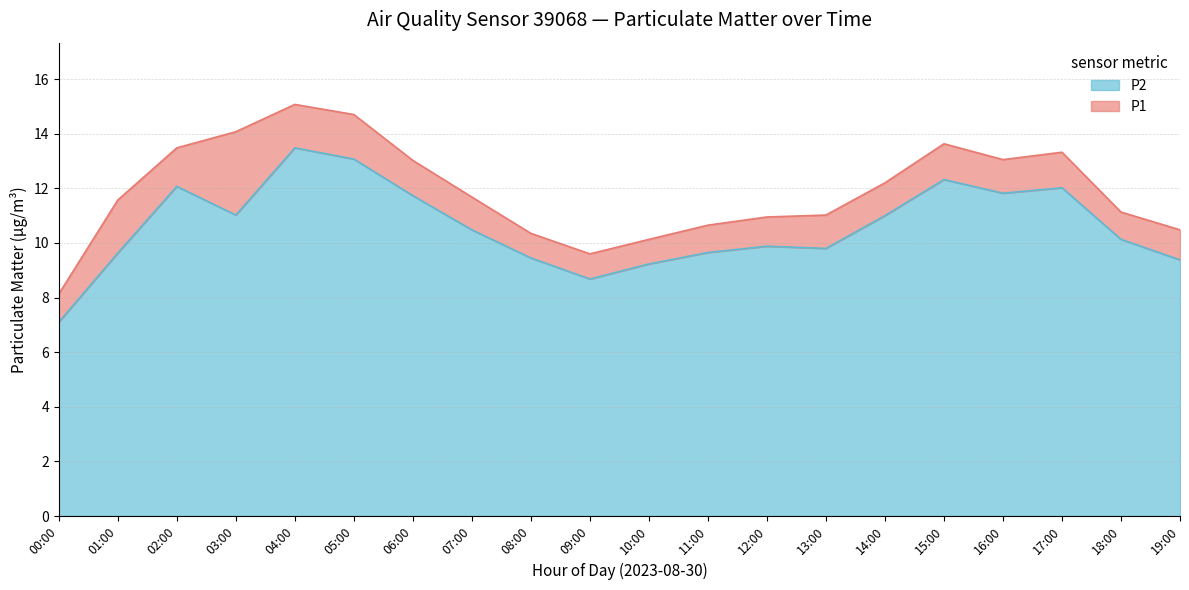

What is the total value across all series at 19:00?

10.5